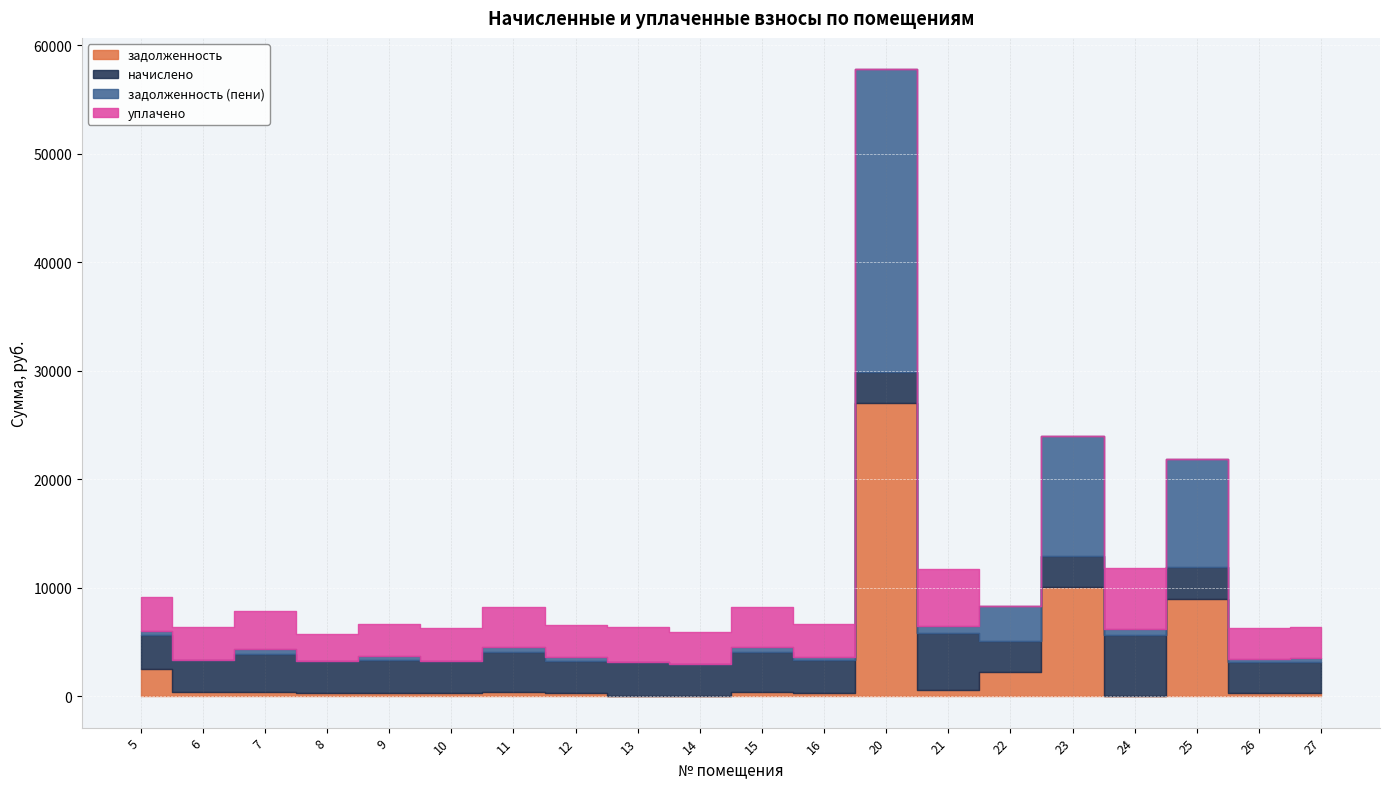

Which category has the highest value in the задолженность (пени) series?

20